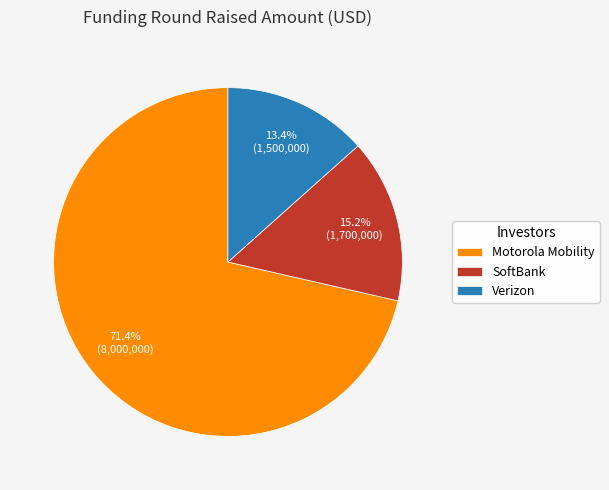

Is there any slice that represents more than half of the pie?

Yes